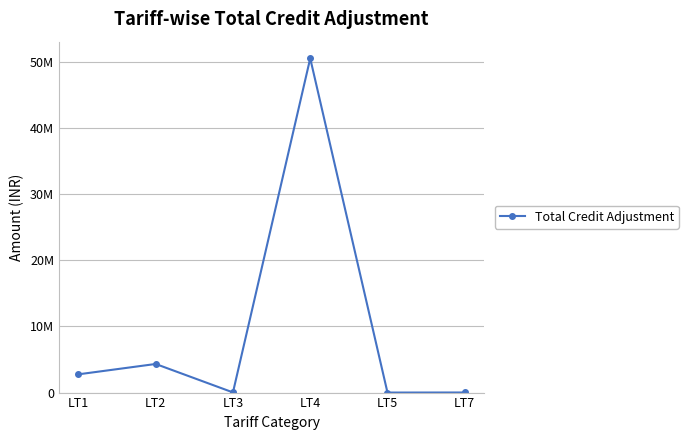

What is the sum of all values?

57651073.6